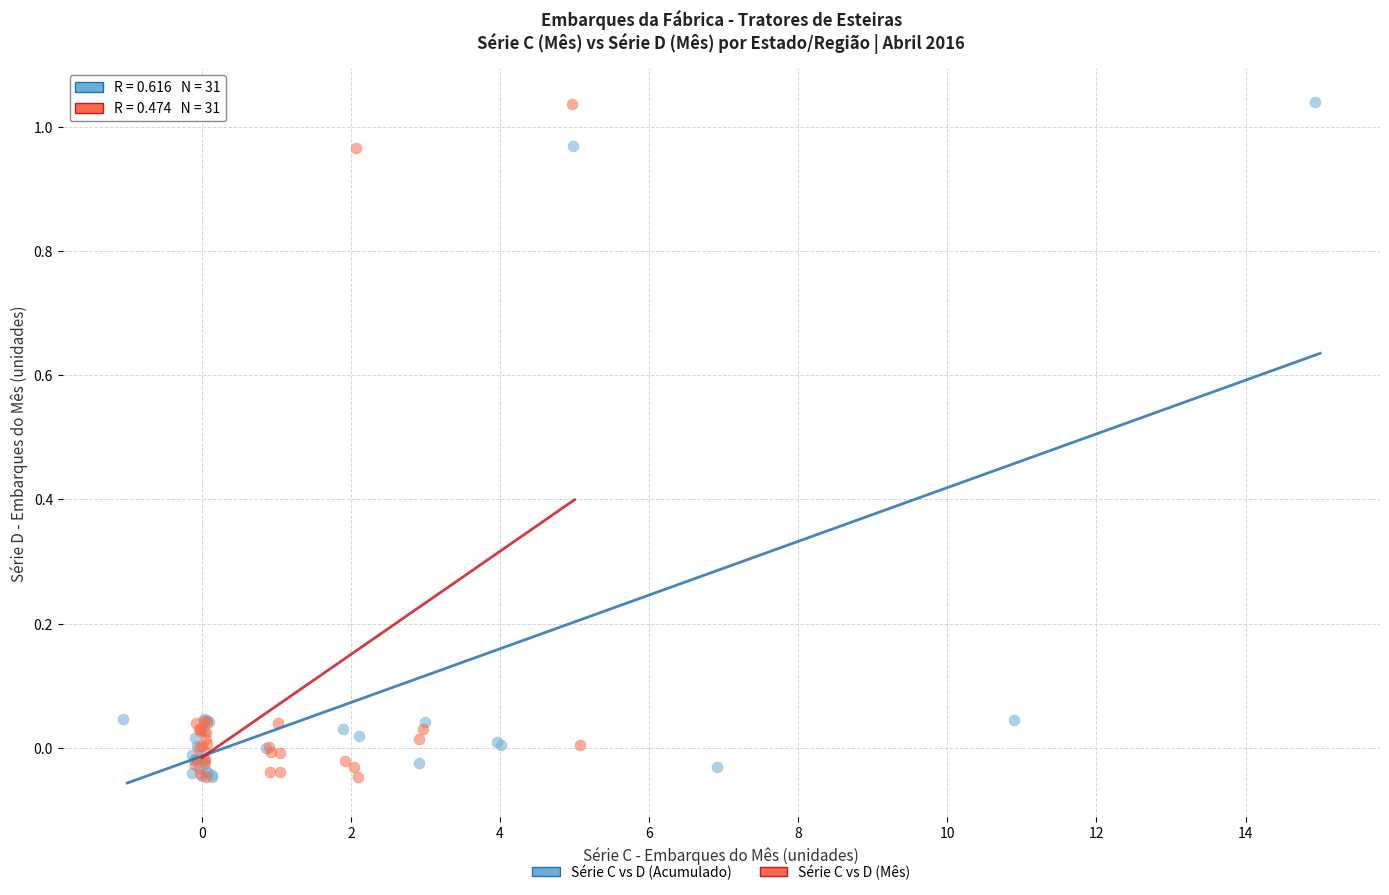

What are all the series names shown in the legend?

Série C vs D (Acumulado), Série C vs D (Mês)